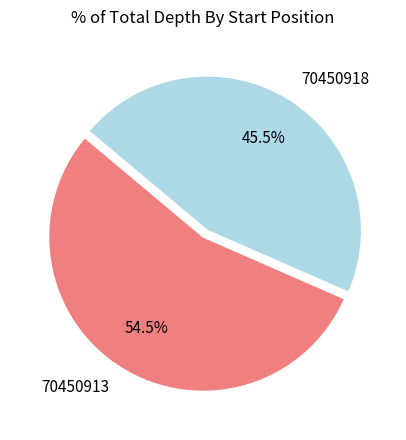

How many segments does this pie chart have?

2